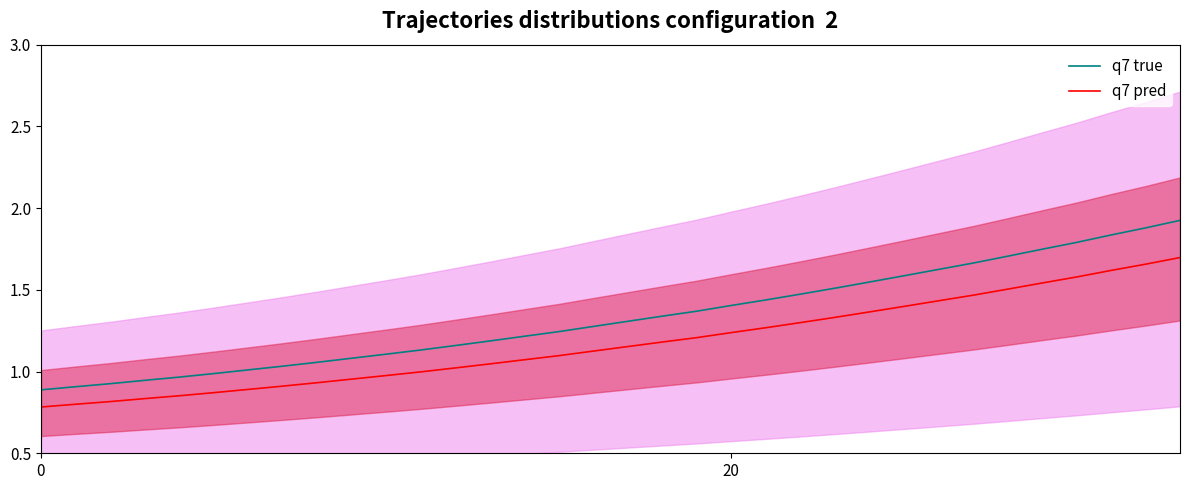

What is the spread (max minus min) of values at 20?

0.1